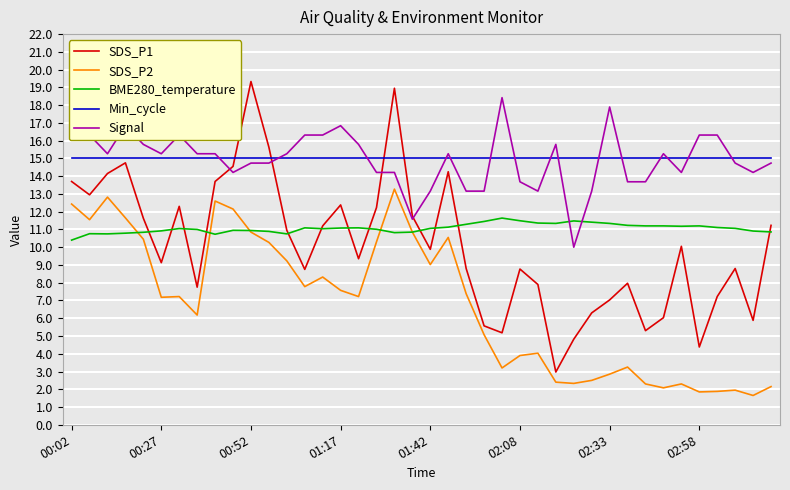

Is it true that SDS_P2 equals 4.7 at 14?

False